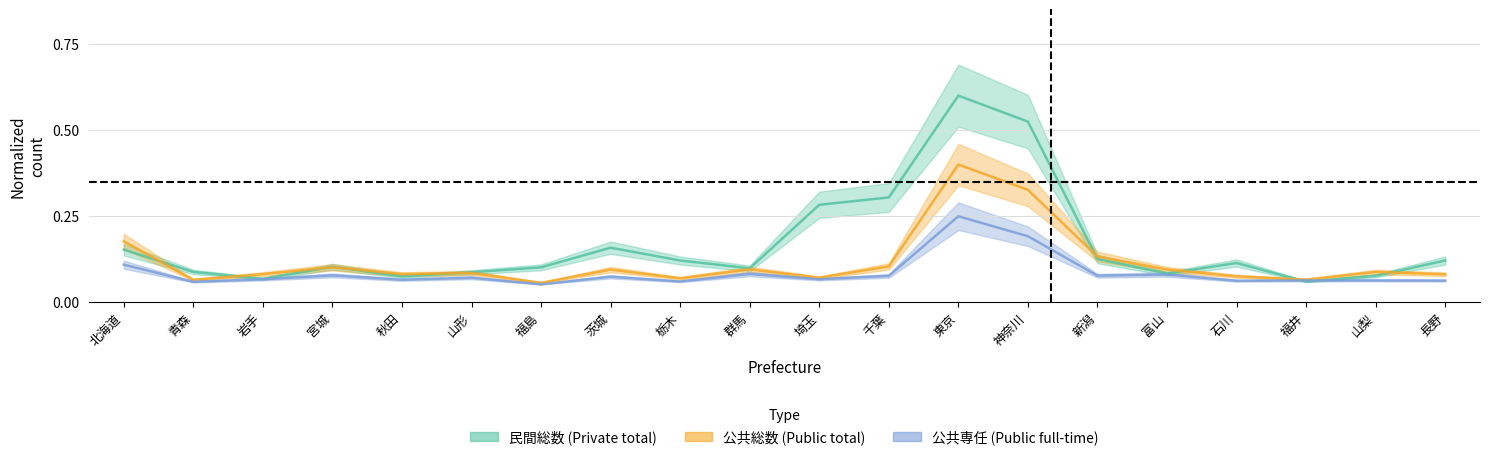

List the labels in order of 公共専任 value, smallest first.

福島, 青森, 栃木, 石川, 長野, 福井, 山梨, 秋田, 岩手, 埼玉, 山形, 茨城, 千葉, 新潟, 宮城, 富山, 群馬, 北海道, 神奈川, 東京